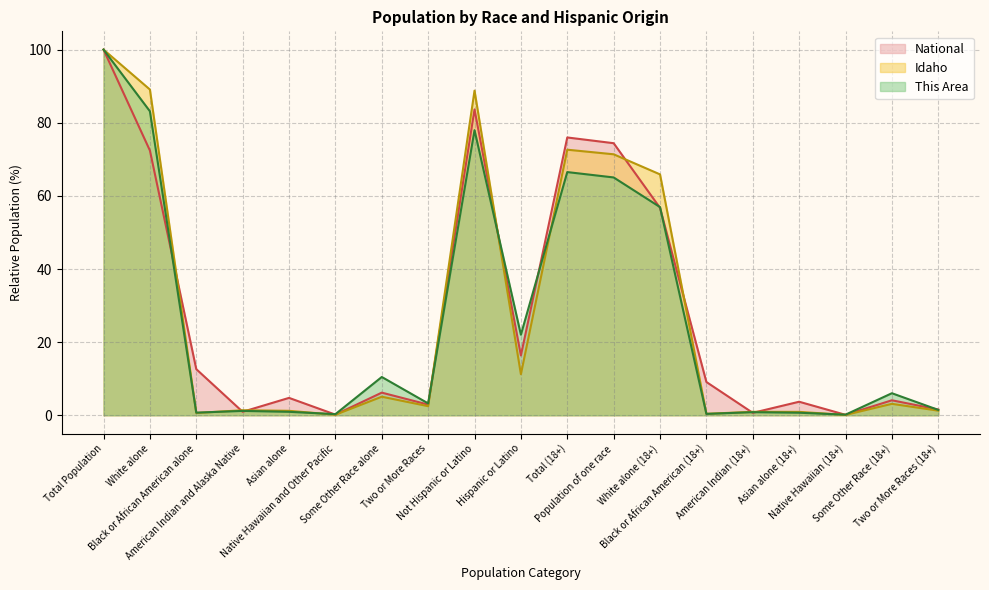

Count the number of data series in this chart.

3